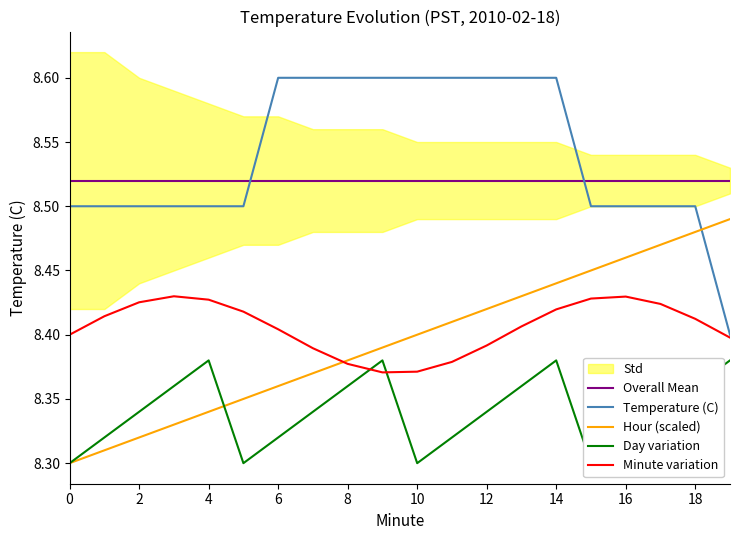

What is the minimum value for Day variation?

8.3